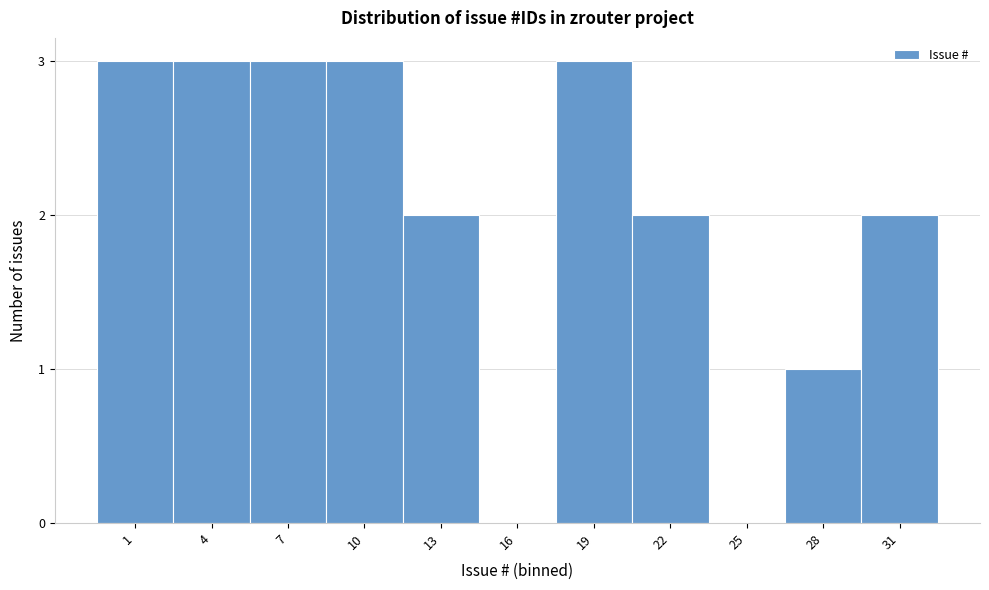

Reading right to left, extract all data points from this chart.

31=2	28=1	25=0	22=2	19=3	16=0	13=2	10=3	7=3	4=3	1=3